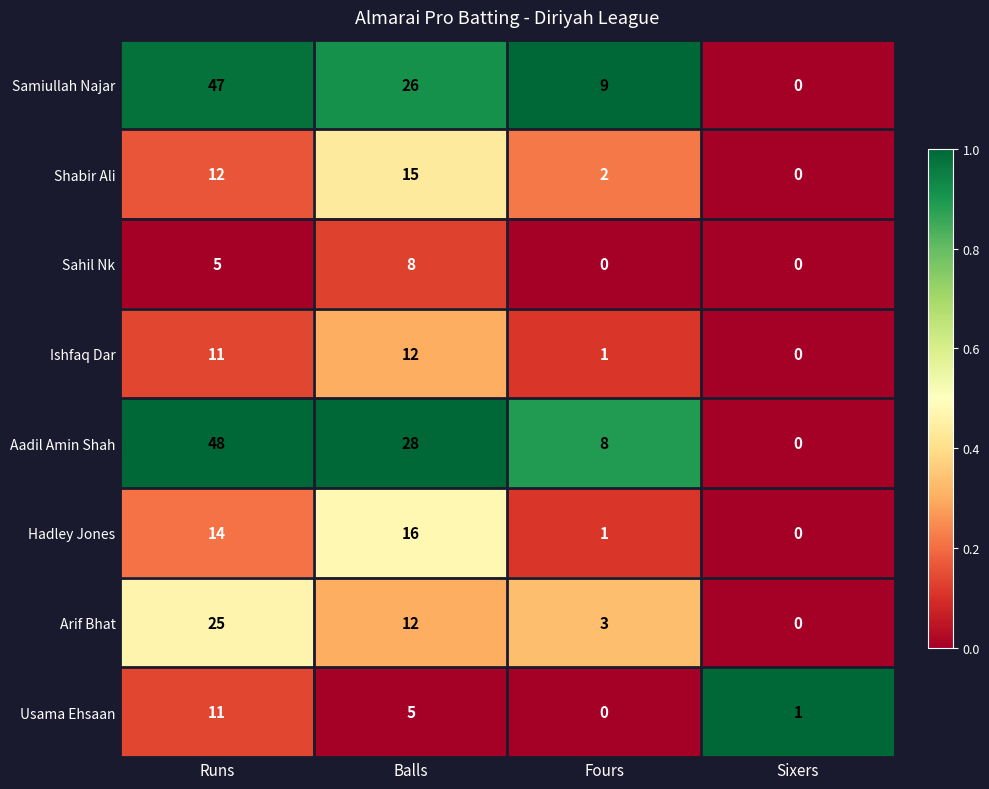

What is the highest value of the Arif Bhat series?

25